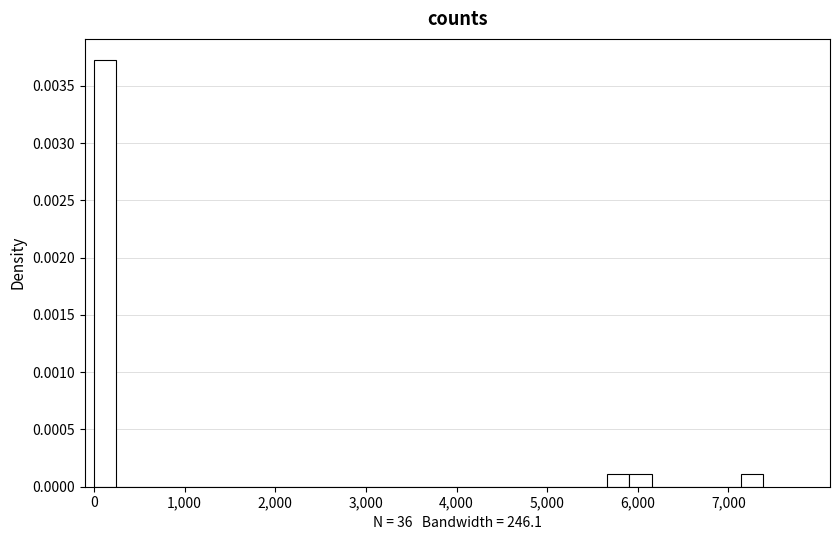

Around what value on the x-axis is the tallest bar? Give the approximate position of its centre, as read against the axis.

100